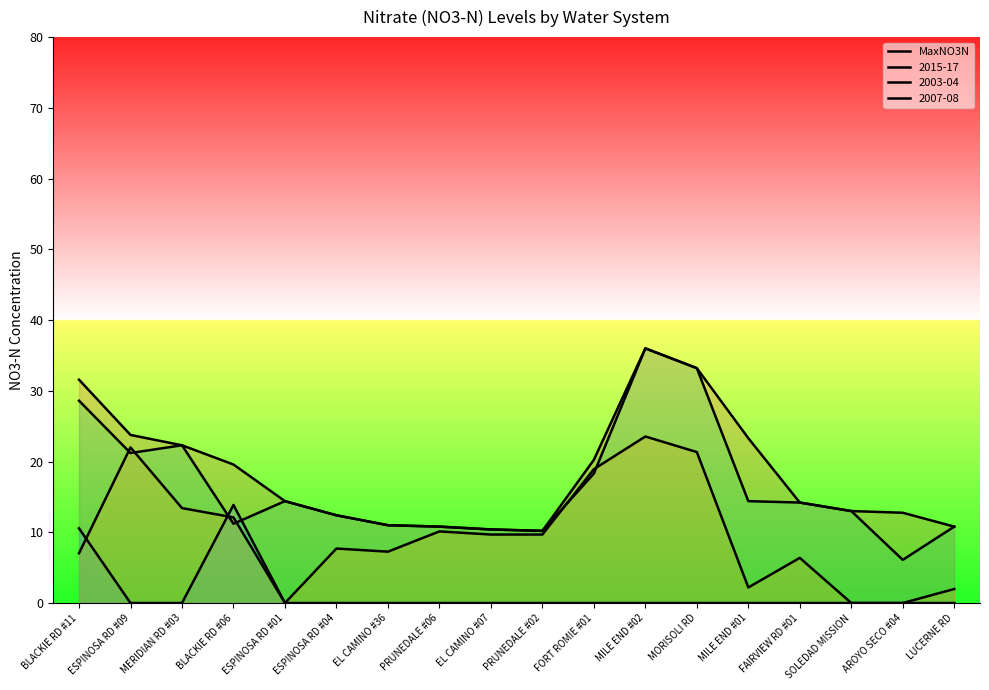

Reading right to left, transcribe all the data shown in this chart.

LUCERNE RD=10.8	AROYO SECO #04=12.8	SOLEDAD MISSION=13.0	FAIRVIEW RD #01=14.2	MILE END #01=23.3	MORISOLI RD=33.2	MILE END #02=36.0	FORT ROMIE #01=20.2	PRUNEDALE #02=10.2	EL CAMINO #07=10.4	PRUNEDALE #06=10.8	EL CAMINO #36=11.0	ESPINOSA RD #04=12.4	ESPINOSA RD #01=14.4	BLACKIE RD #06=19.6	MERIDIAN RD #03=22.3	ESPINOSA RD #09=23.8	BLACKIE RD #11=31.6